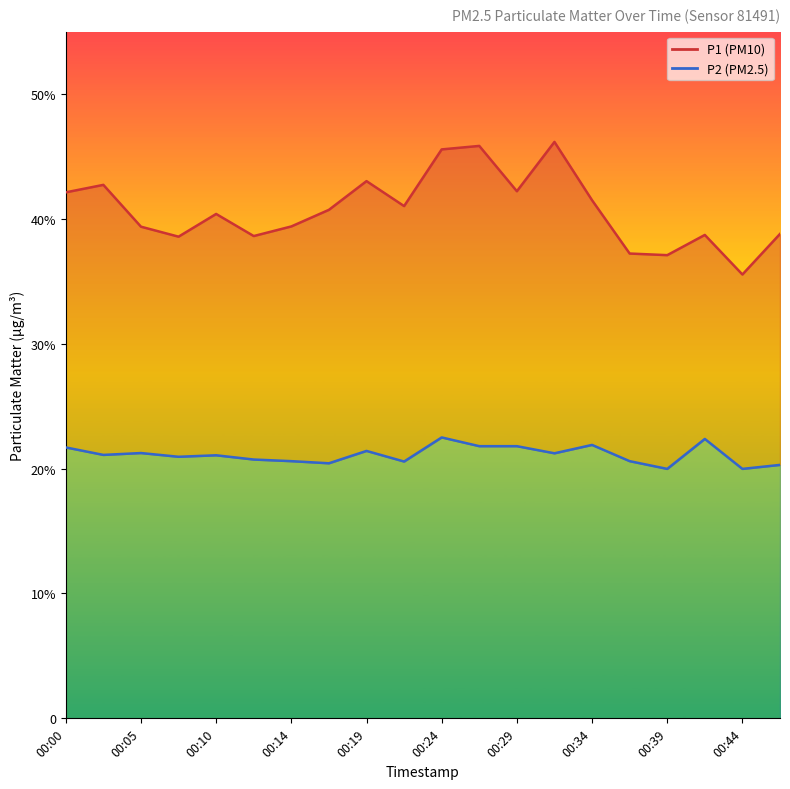

Which series has the largest total across all categories?

P1